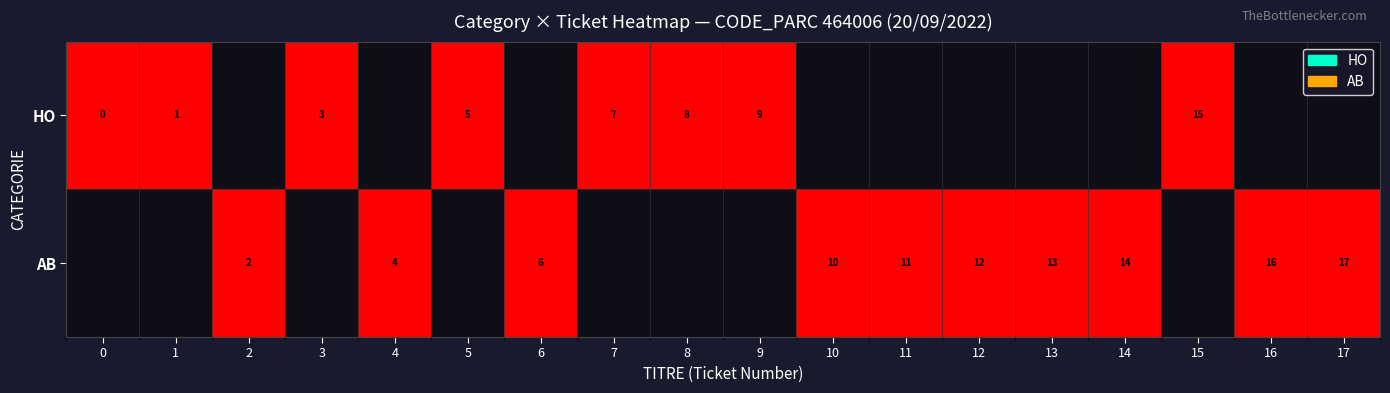

Reading left to right, list all the values displayed in this chart.

HO: 1	0	0	1	0	1	0	1	1	1	0	0	0	0	0	1	0	0
AB: 0	0	1	0	1	0	1	0	0	0	1	1	1	1	1	0	1	1